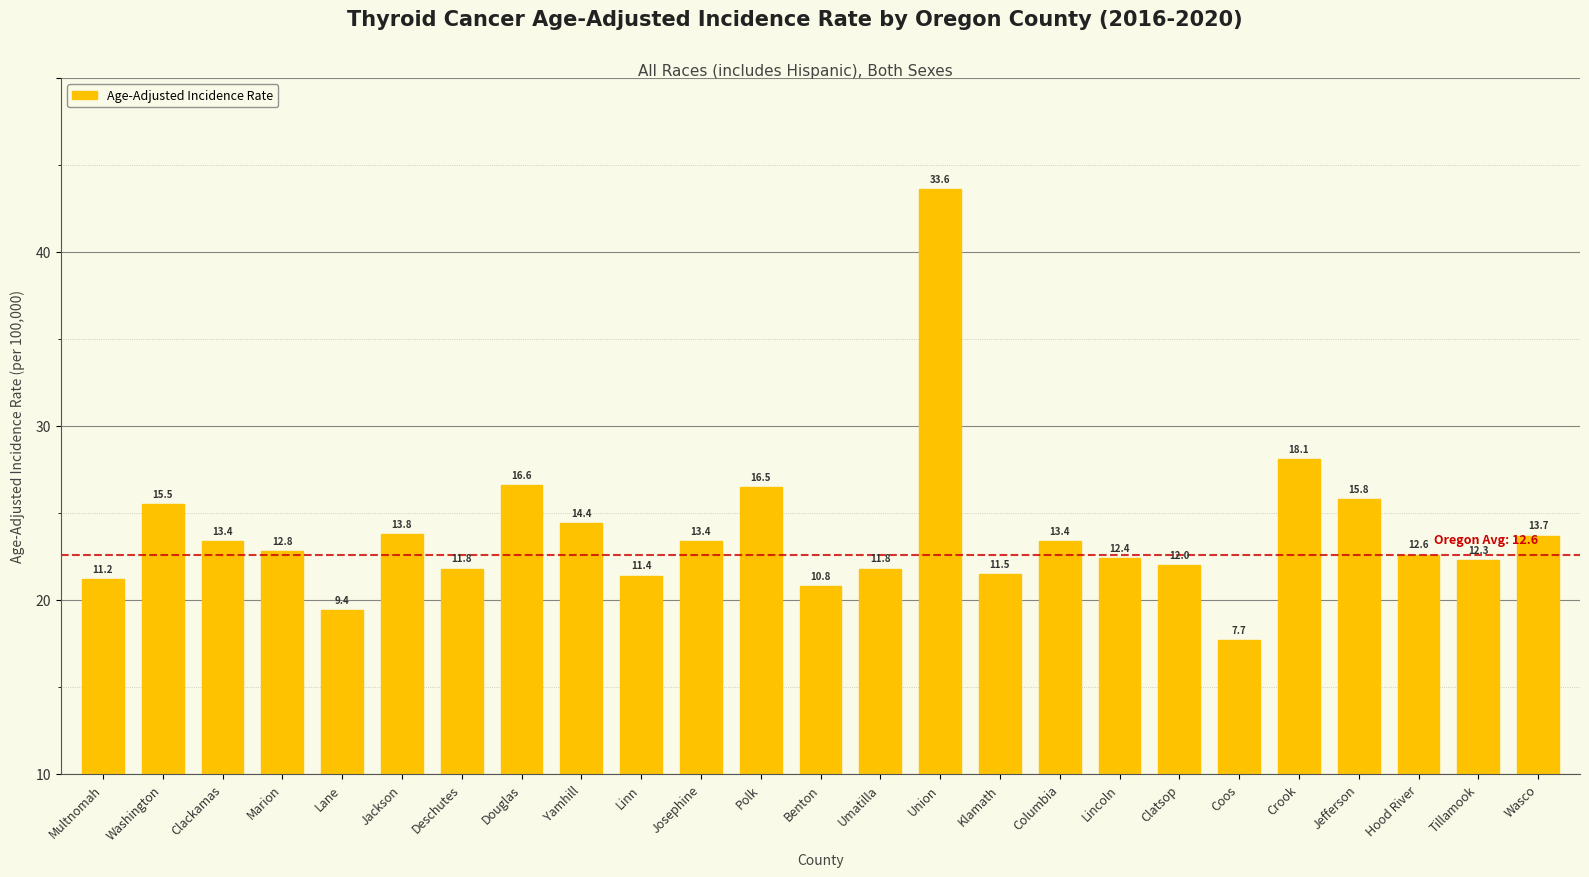

Are the bars grouped side by side (vs. stacked)?

No